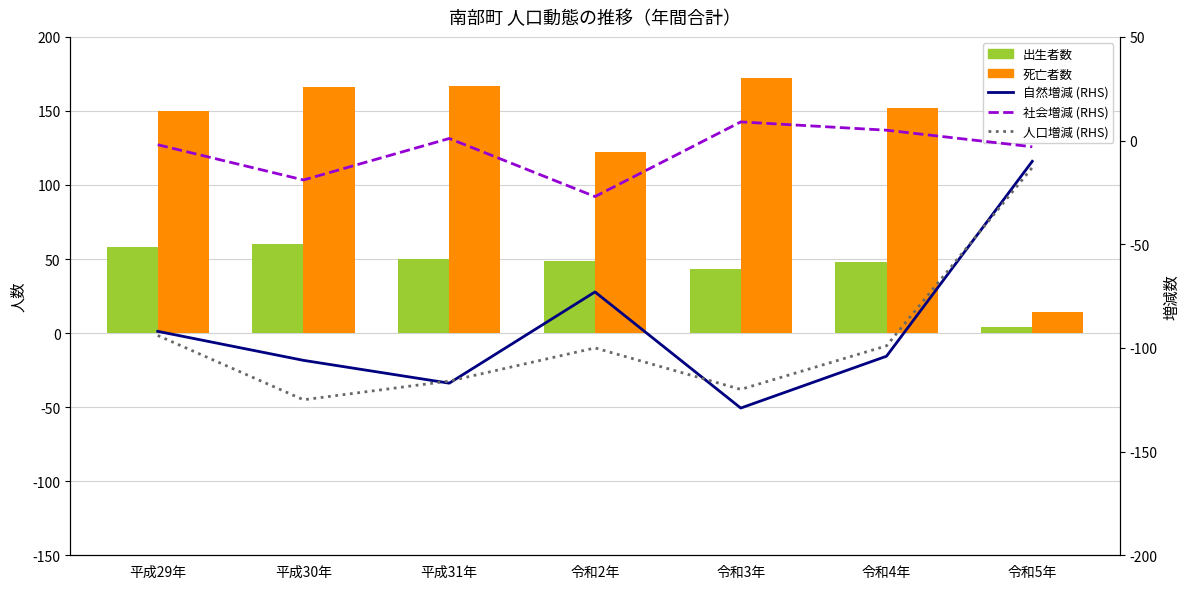

Which label corresponds to the largest value in the chart?

令和3年